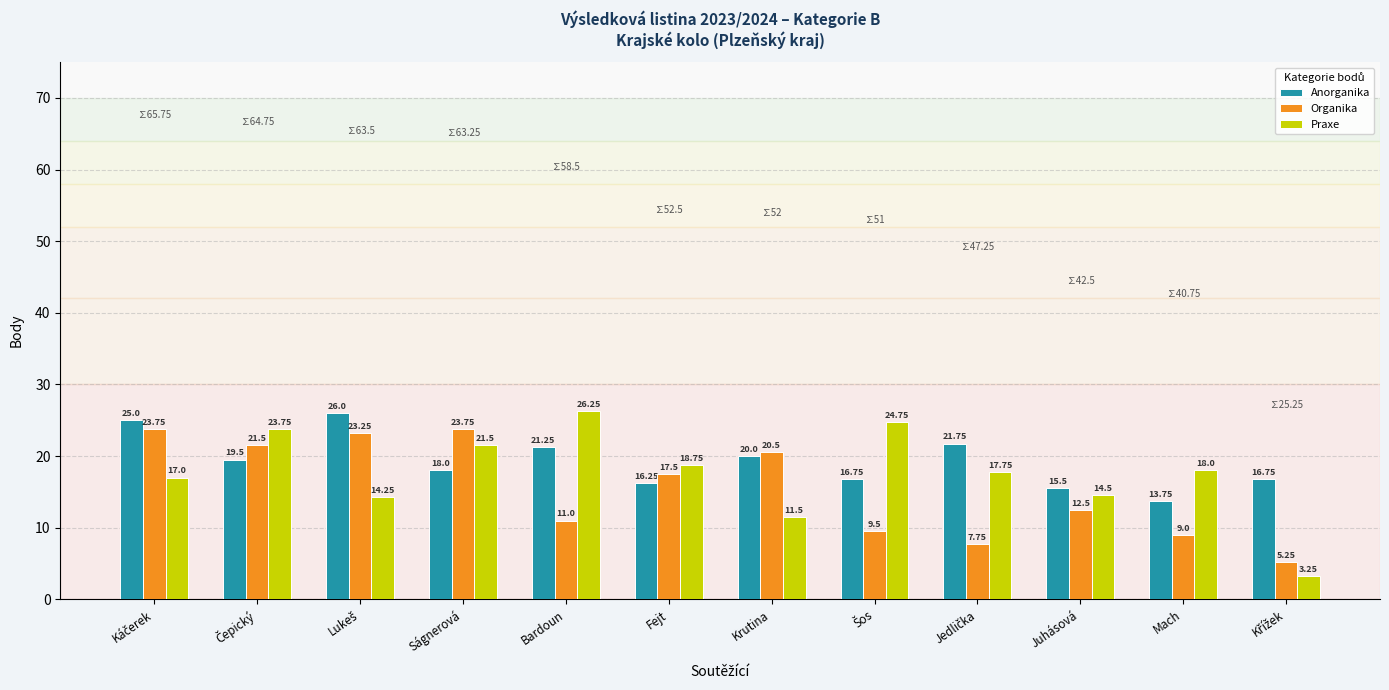

What are all the series names shown in the legend?

Anorganika, Organika, Praxe